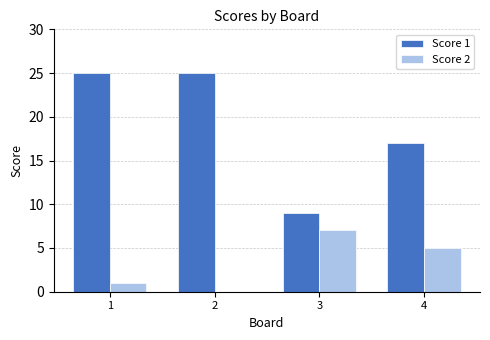

What is the maximum value for Score 2?

7